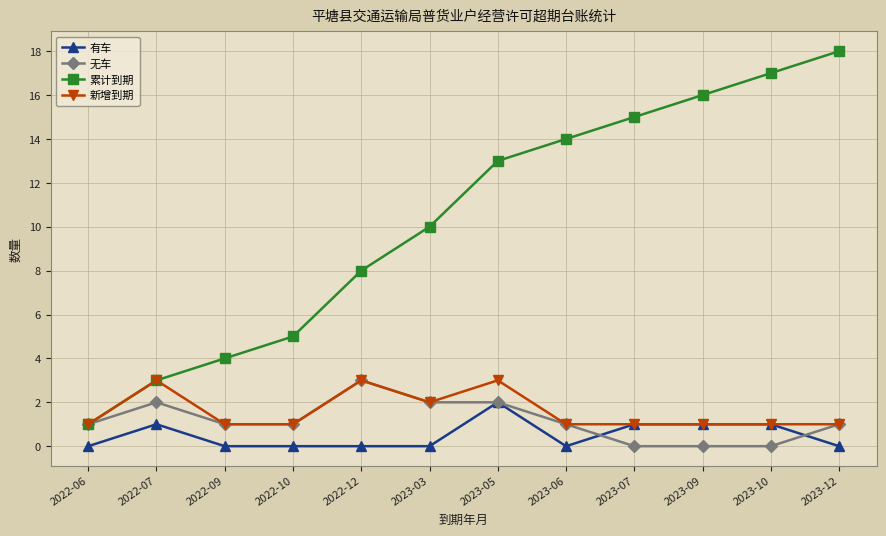

What is the difference between the highest and lowest values at 2022-12?

8